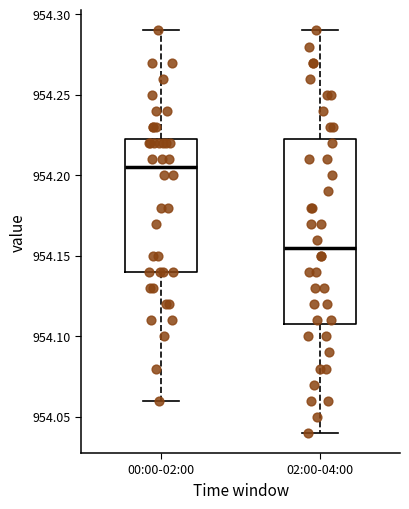

Reading left to right, read every box against the y-axis: the position of its median line, the range the box covers, and the ends of its whiskers. The values are not printed on the chart, so give them approximately, as read against the axis.

00:00-02:00: median 954.205, box 954.140 to 954.225, whiskers 954.060 to 954.290
02:00-04:00: median 954.155, box 954.110 to 954.225, whiskers 954.040 to 954.290